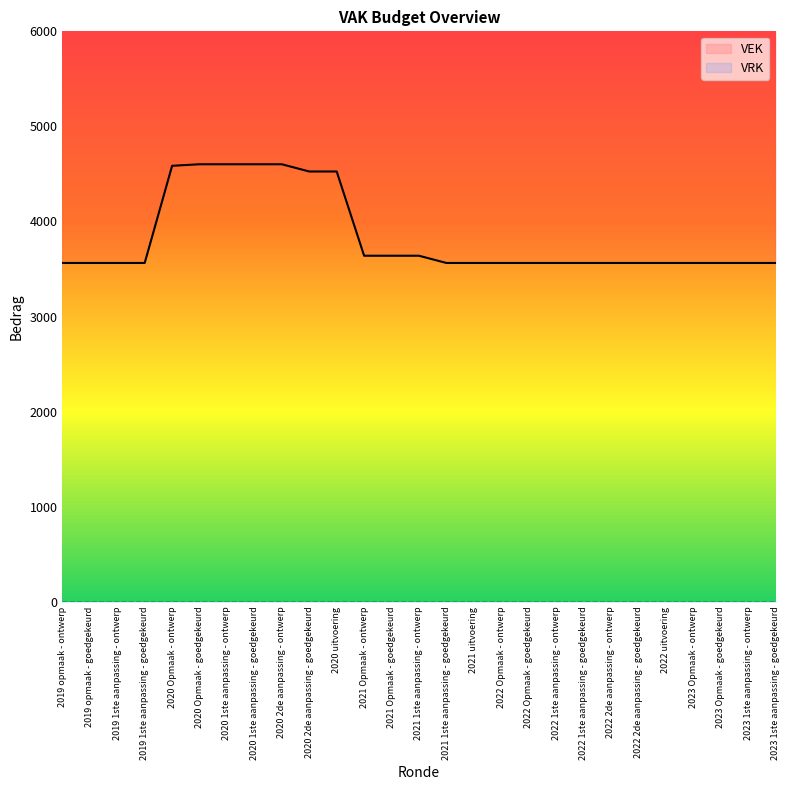

Reading left to right, transcribe all the data shown in this chart.

2019 opmaak - ontwerp=3564	2019 opmaak - goedgekeurd=3564	2019 1ste aanpassing - ontwerp=3564	2019 1ste aanpassing - goedgekeurd=3564	2020 Opmaak - ontwerp=4586	2020 Opmaak - goedgekeurd=4602	2020 1ste aanpassing - ontwerp=4602	2020 1ste aanpassing - goedgekeurd=4602	2020 2de aanpassing - ontwerp=4602	2020 2de aanpassing - goedgekeurd=4526	2020 uitvoering=4526	2021 Opmaak - ontwerp=3640	2021 Opmaak - goedgekeurd=3640	2021 1ste aanpassing - ontwerp=3640	2021 1ste aanpassing - goedgekeurd=3564	2021 uitvoering=3564	2022 Opmaak - ontwerp=3564	2022 Opmaak - goedgekeurd=3564	2022 1ste aanpassing - ontwerp=3564	2022 1ste aanpassing - goedgekeurd=3564	2022 2de aanpassing - ontwerp=3564	2022 2de aanpassing - goedgekeurd=3564	2022 uitvoering=3564	2023 Opmaak - ontwerp=3564	2023 Opmaak - goedgekeurd=3564	2023 1ste aanpassing - ontwerp=3564	2023 1ste aanpassing - goedgekeurd=3564